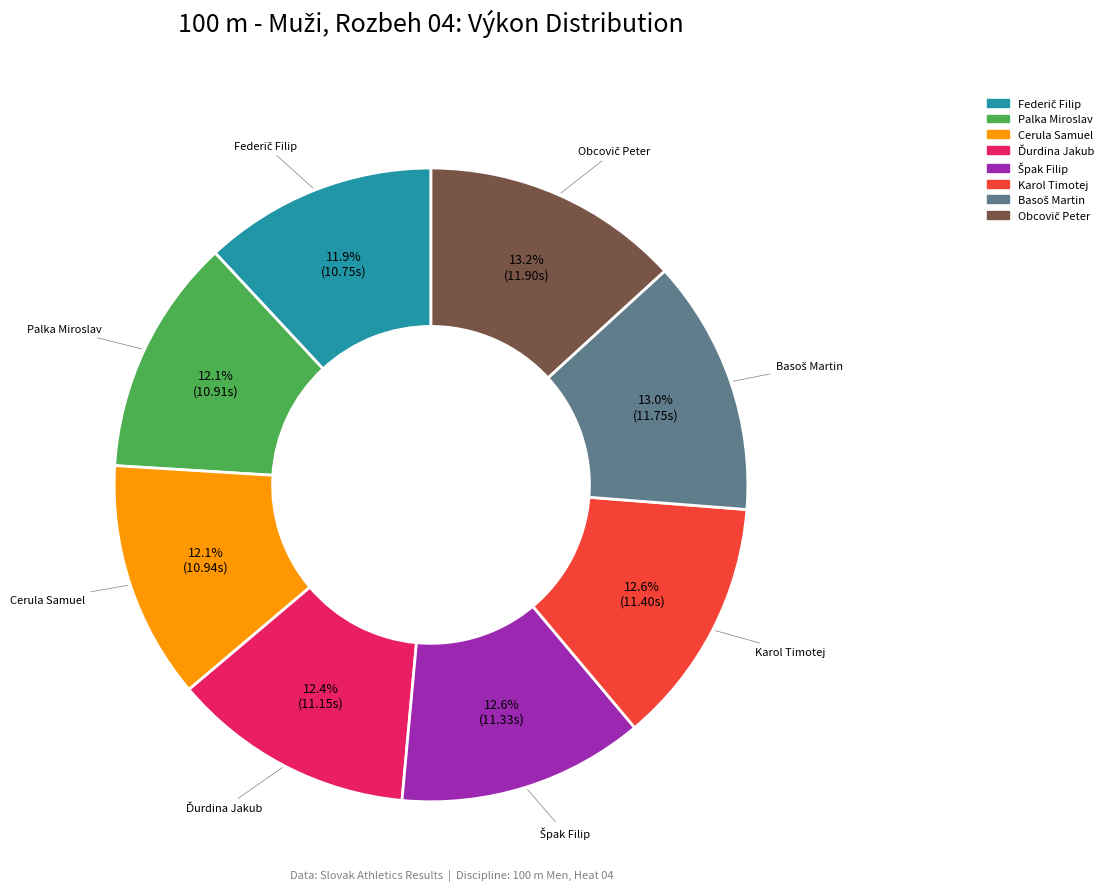

How many segments does this pie chart have?

8